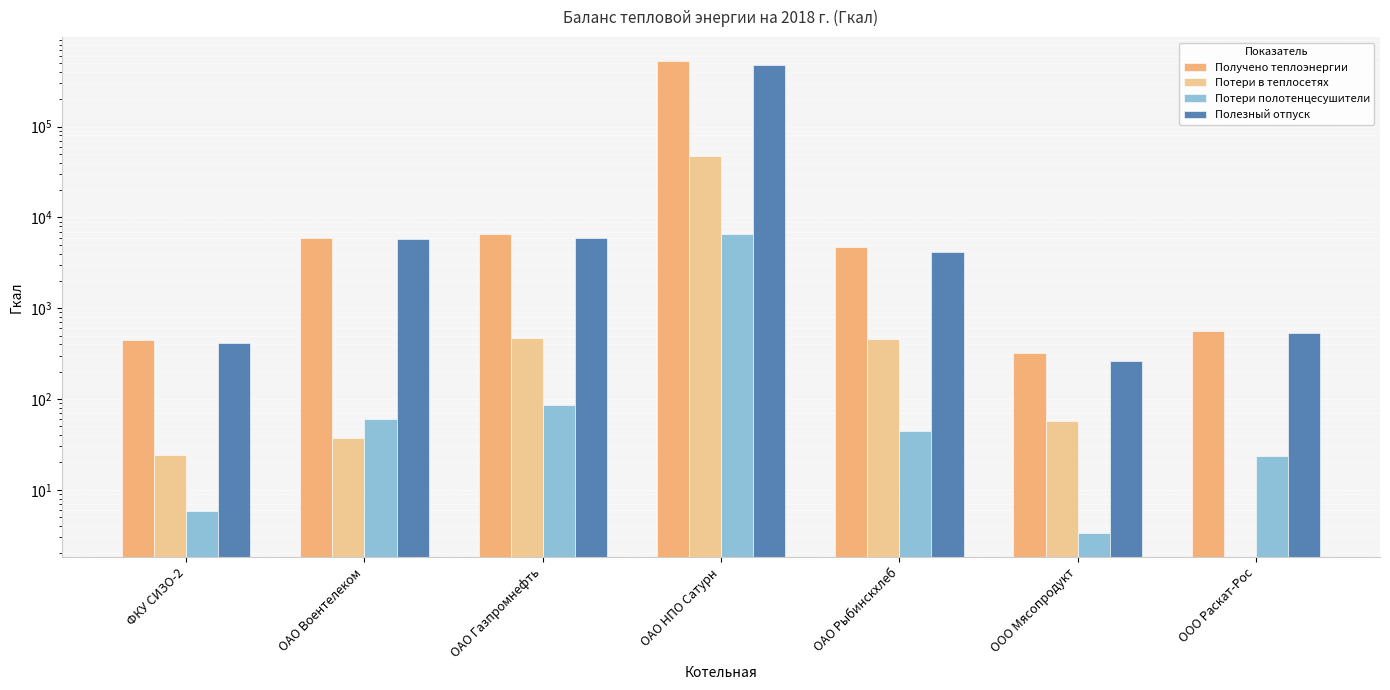

Which series has the widest spread of values?

Получено теплоэнергии